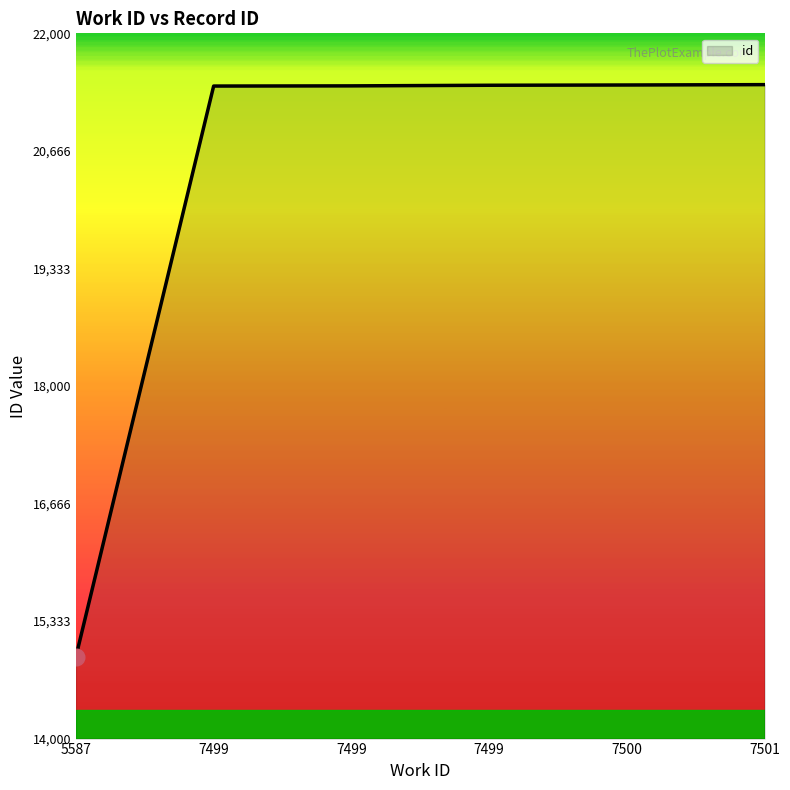

Rank the categories by value from lowest to highest.

5587, 7499, 7499, 7499, 7500, 7501